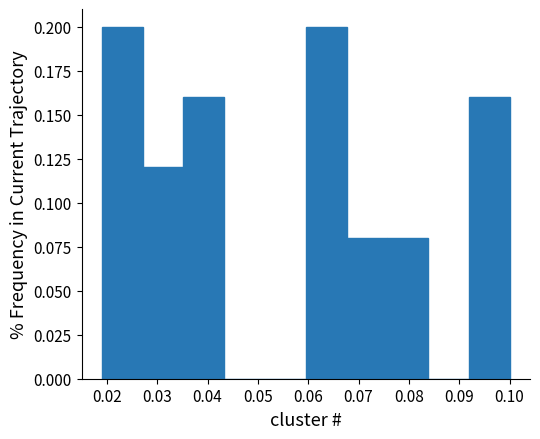

What is the height of the bar covering 0.035 to 0.043 on the x-axis? Neither the bar edges nor the heights are printed on the chart, so give them approximately, as read against the axes.

0.16